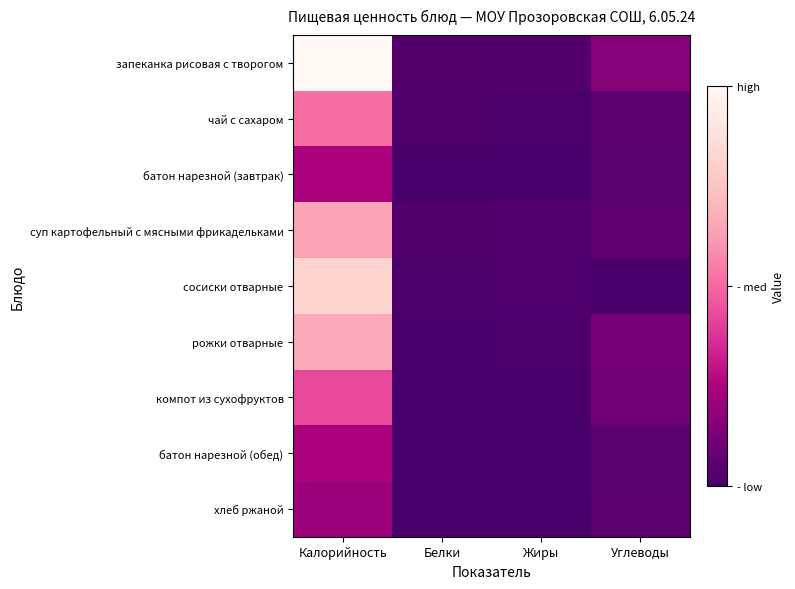

At how many categories does at least one series exceed 307?

1